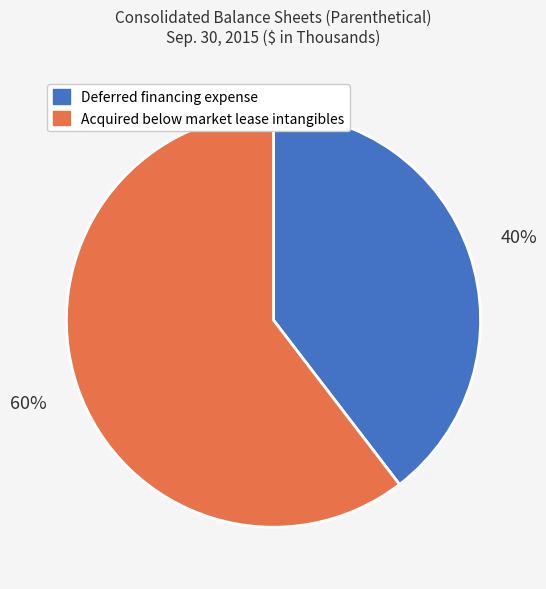

What percentage is the Acquired below market lease intangibles slice, to the nearest percent?

60%